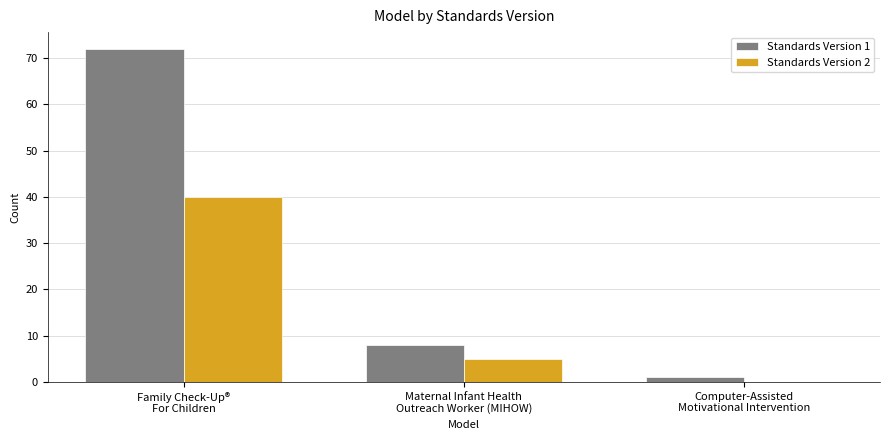

The Standards Version 2 series shows 1 at Maternal Infant Health
Outreach Worker (MIHOW). True or false?

False